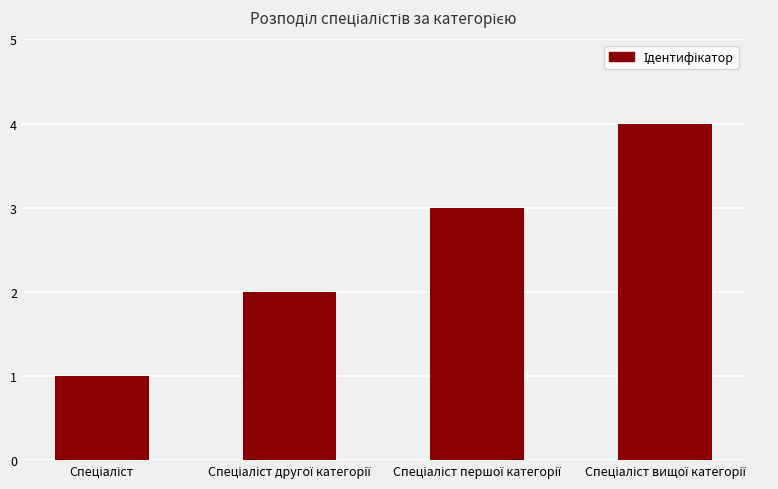

How many series are shown in this chart?

1